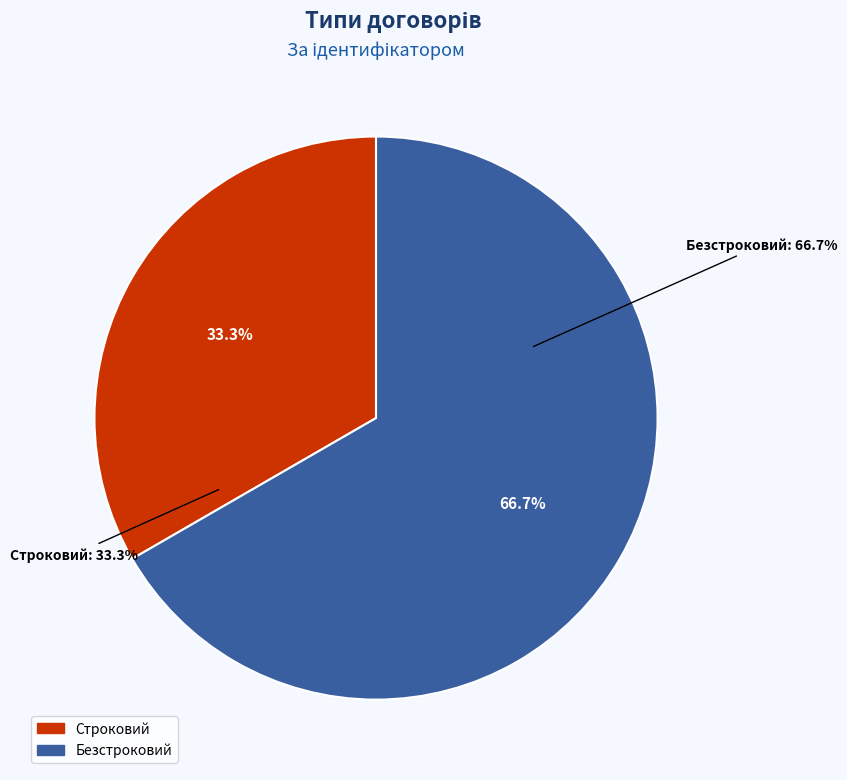

Which slice represents more than half of the pie?

Безстроковий